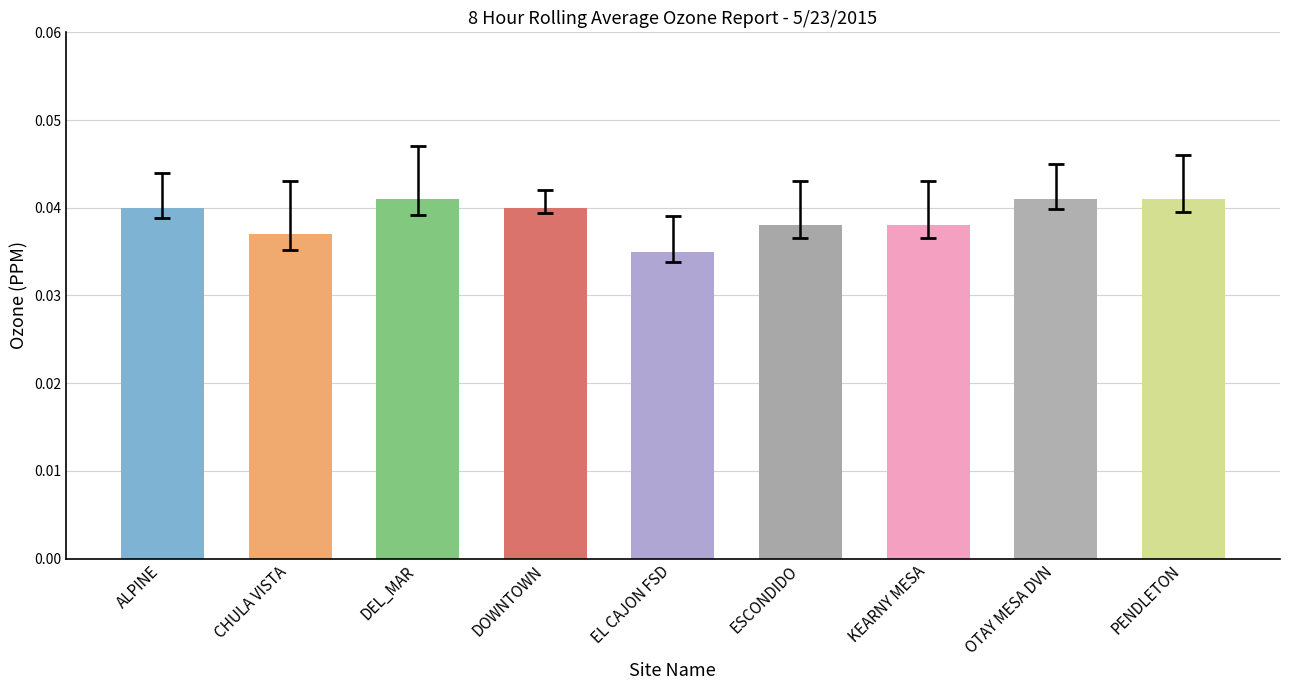

What is the label of the 4th bar from the right?

ESCONDIDO